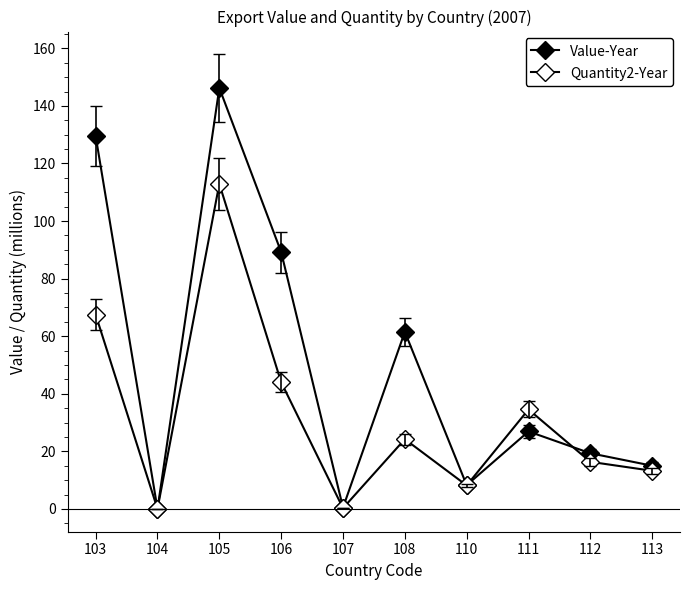

The Quantity2-Year series shows 13.7 at 110. True or false?

False